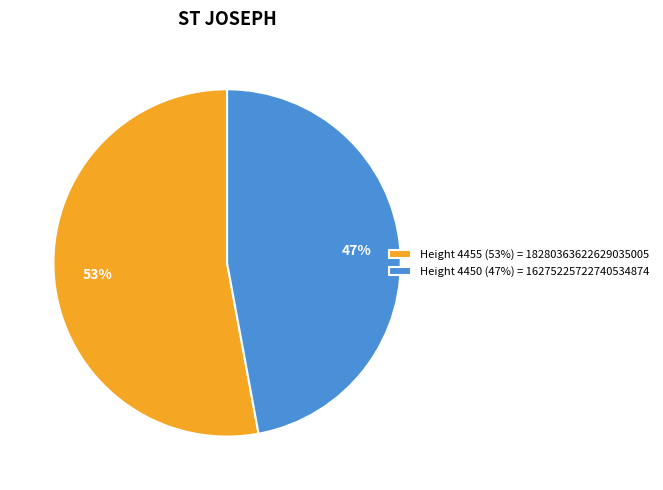

Count the number of slices in the pie.

2